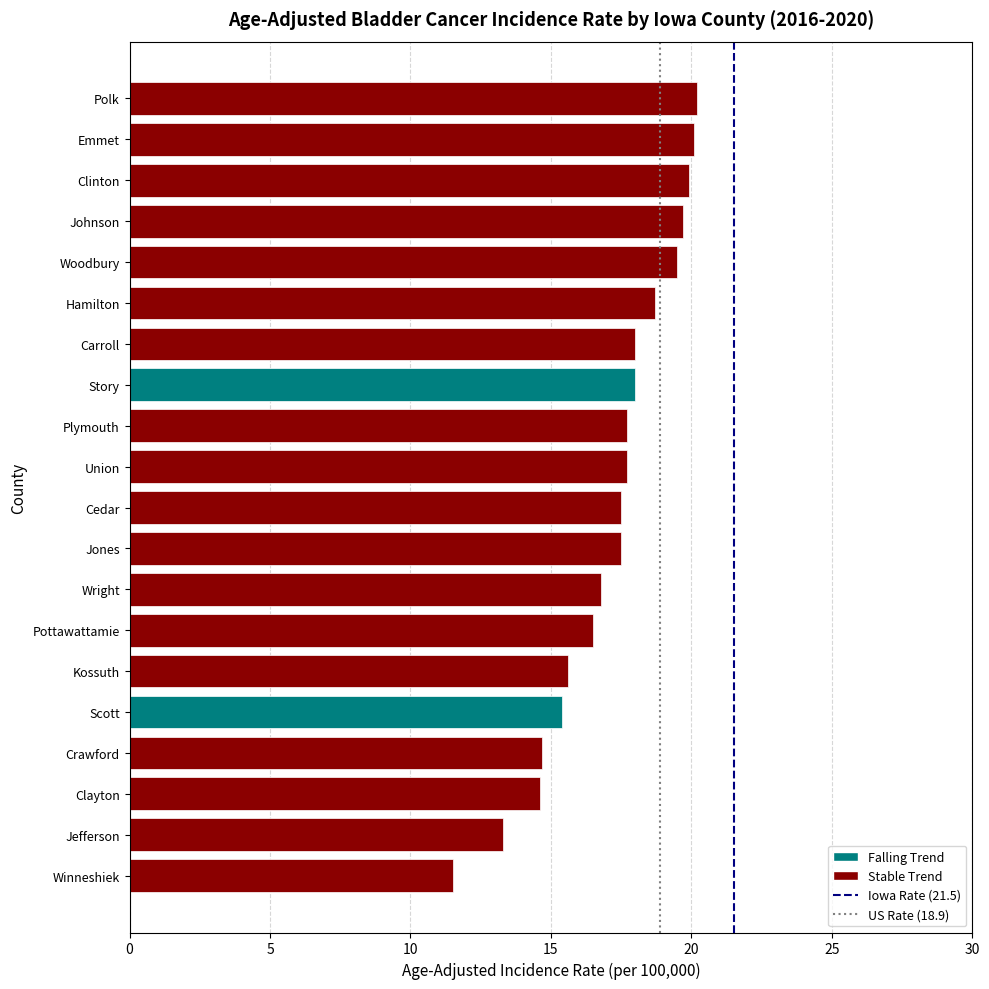

What is the approximate value at Winneshiek?

11.5